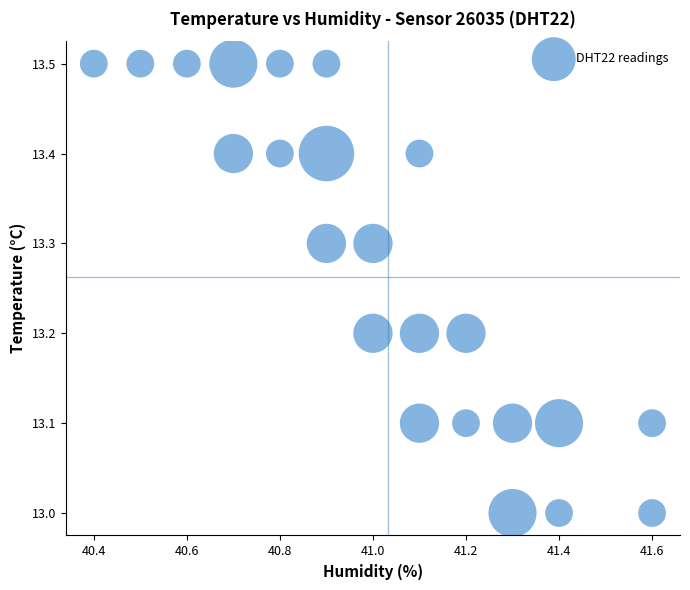

What is the range of X values (max minus min)?

1.2